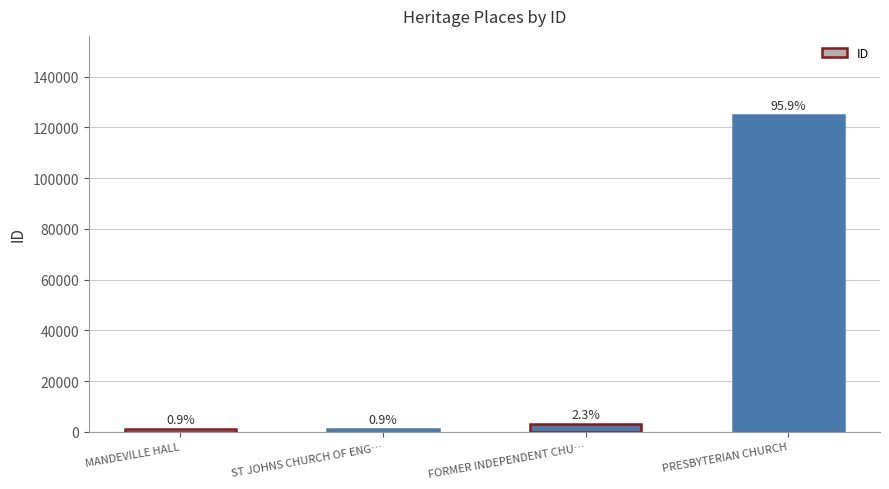

Are the bars grouped side by side (vs. stacked)?

No